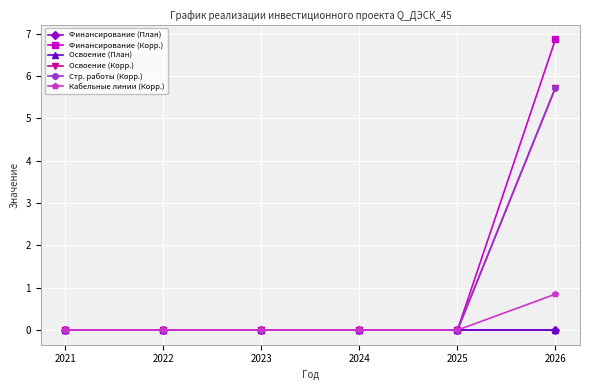

The Стр. работы (Корр.) series shows -2.2 at 2021. True or false?

False